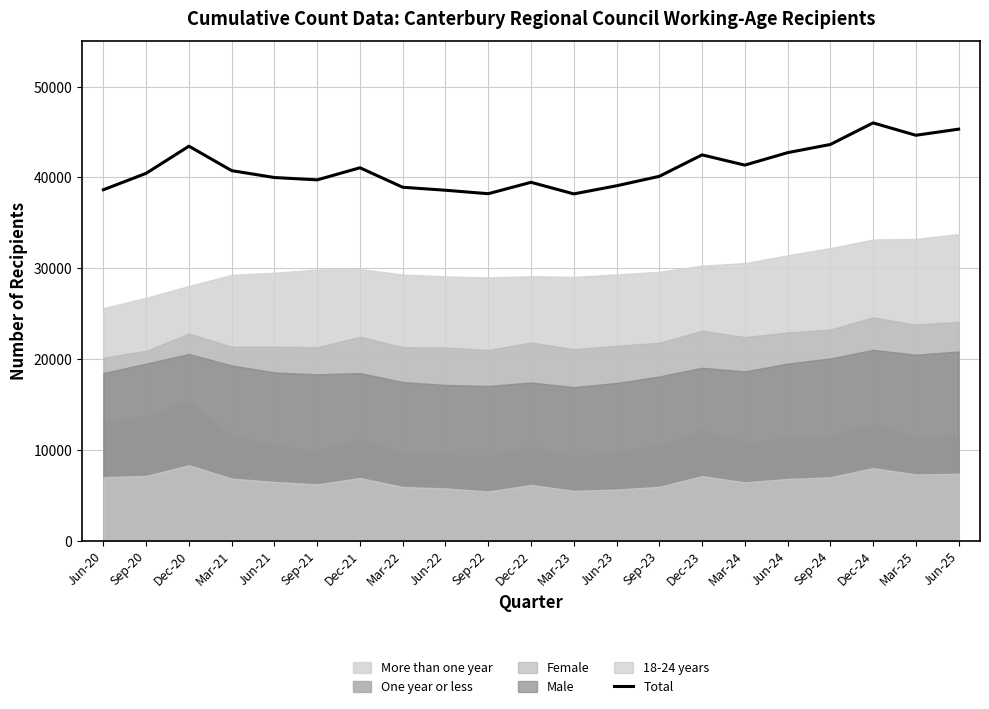

How many interior local peaks (higher than both neighbors) does the data have?

5